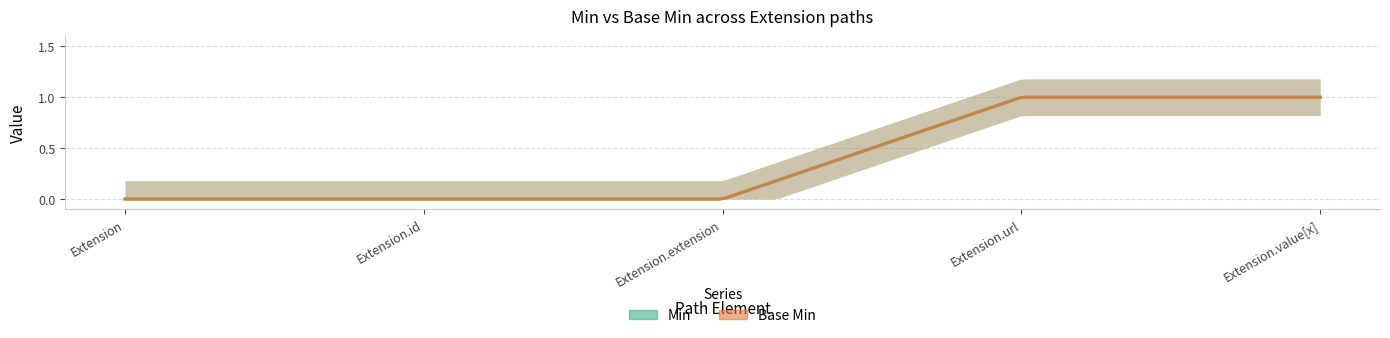

Is it true that Min equals 1 at Extension.id?

False